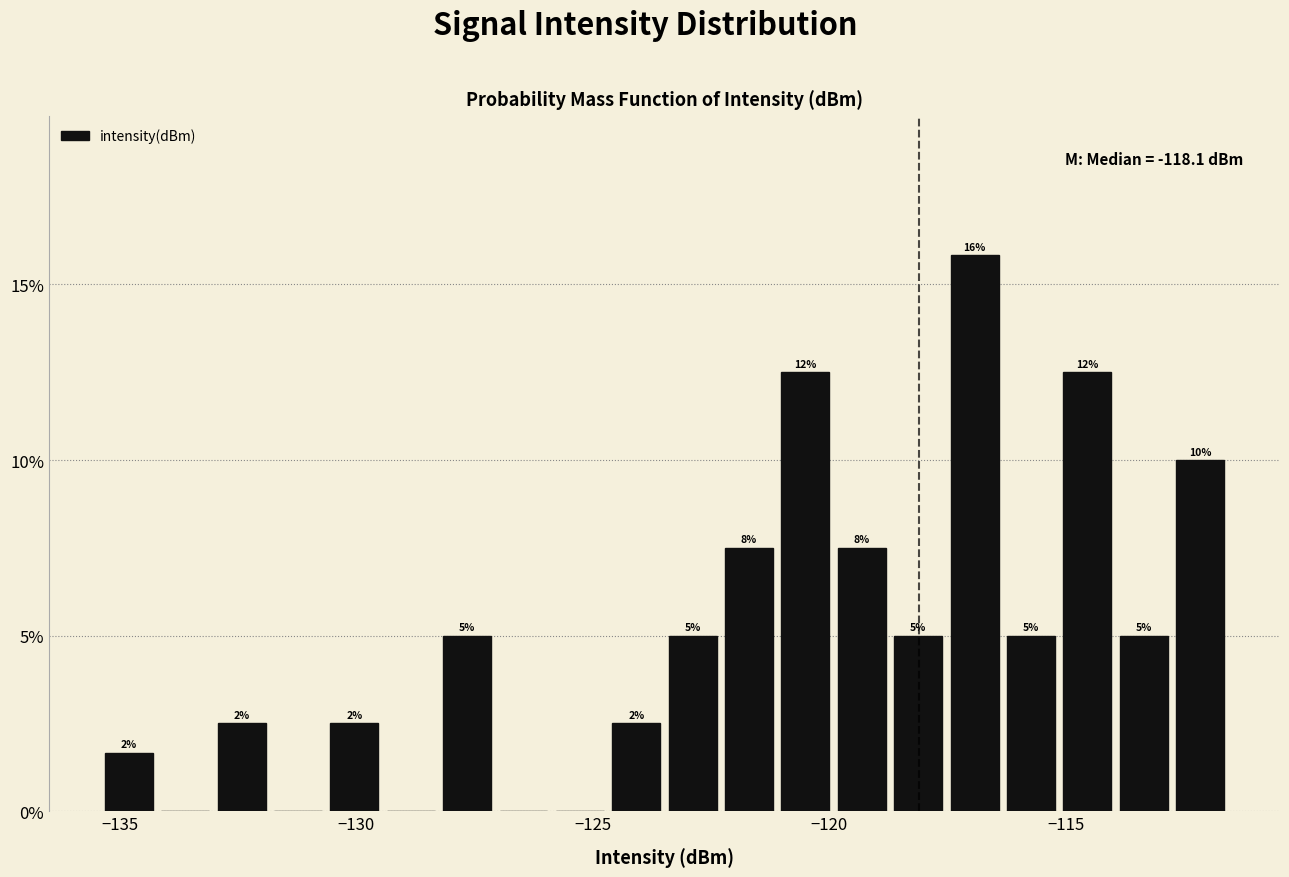

Read against the x-axis, roughly where is the centre of the tallest bar?

-117.0